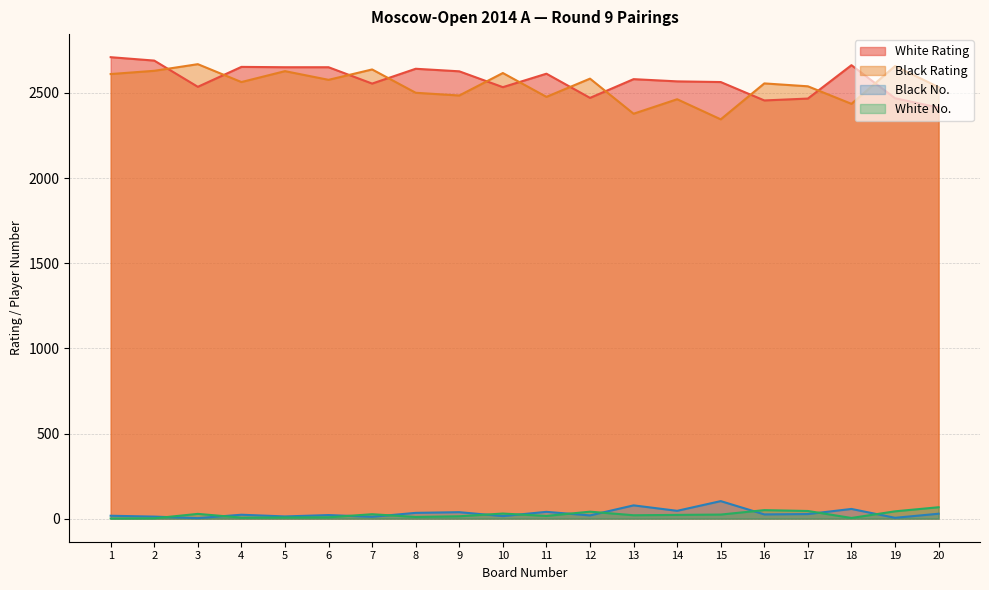

True or false: Black No. has a value of 88 at 18.

False